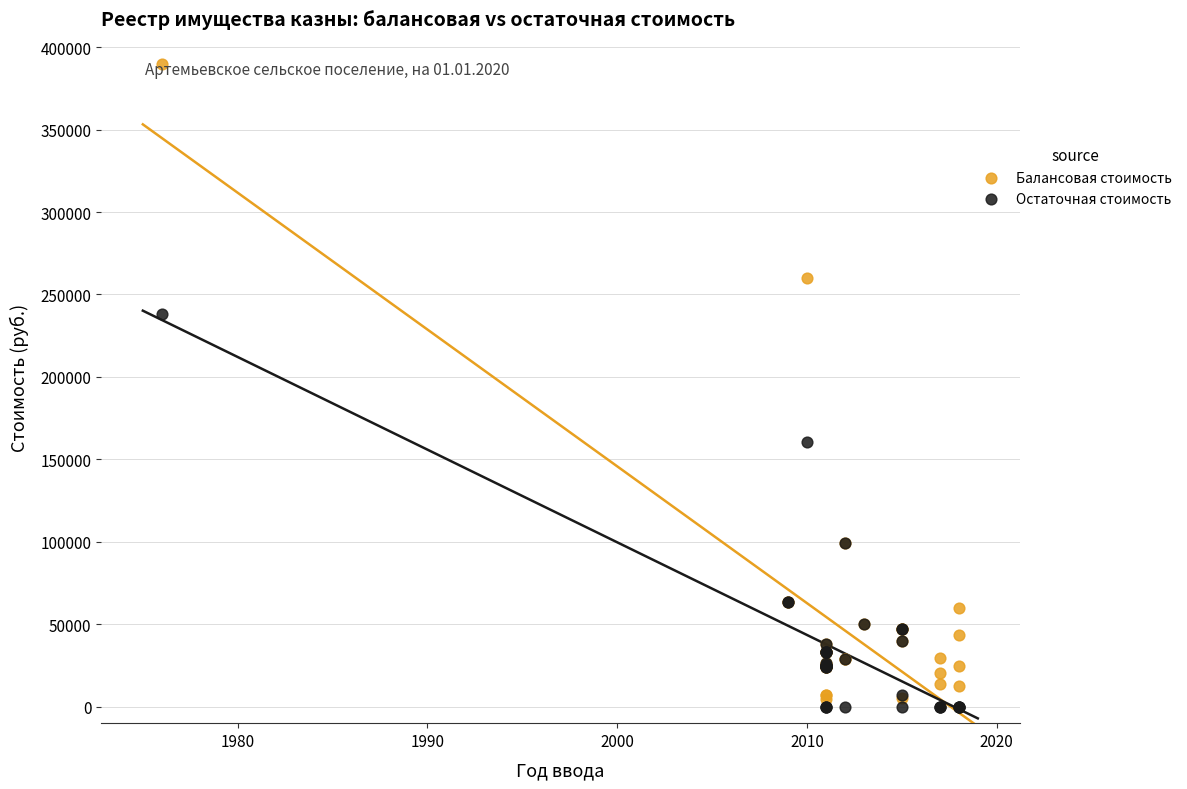

Which series contains the highest Y value?

Балансовая стоимость